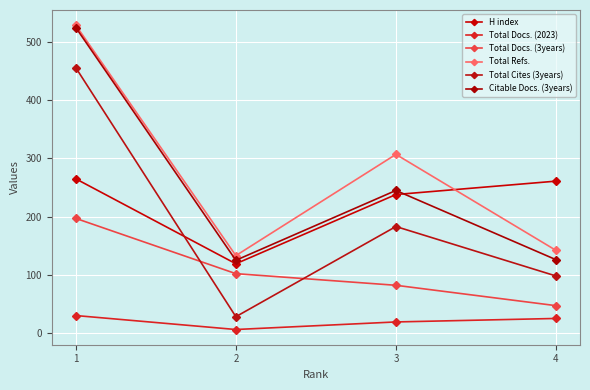

Which category has the highest value in the Total Refs. series?

1